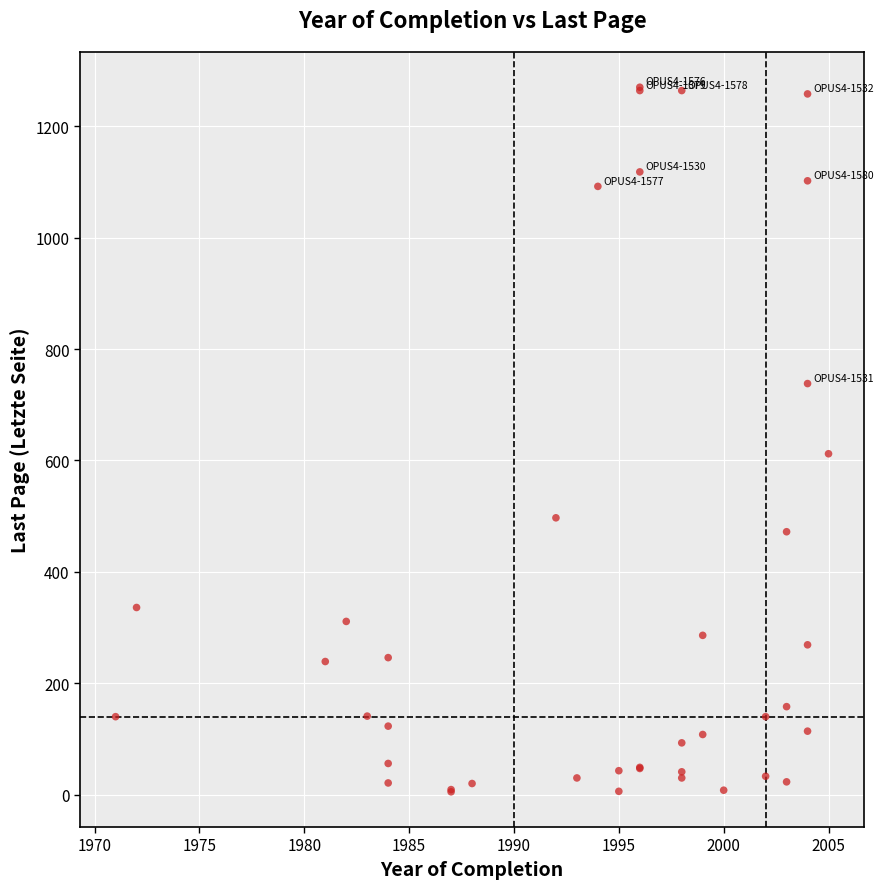

What Y value in the scatter plot is closest to 637?

612.0